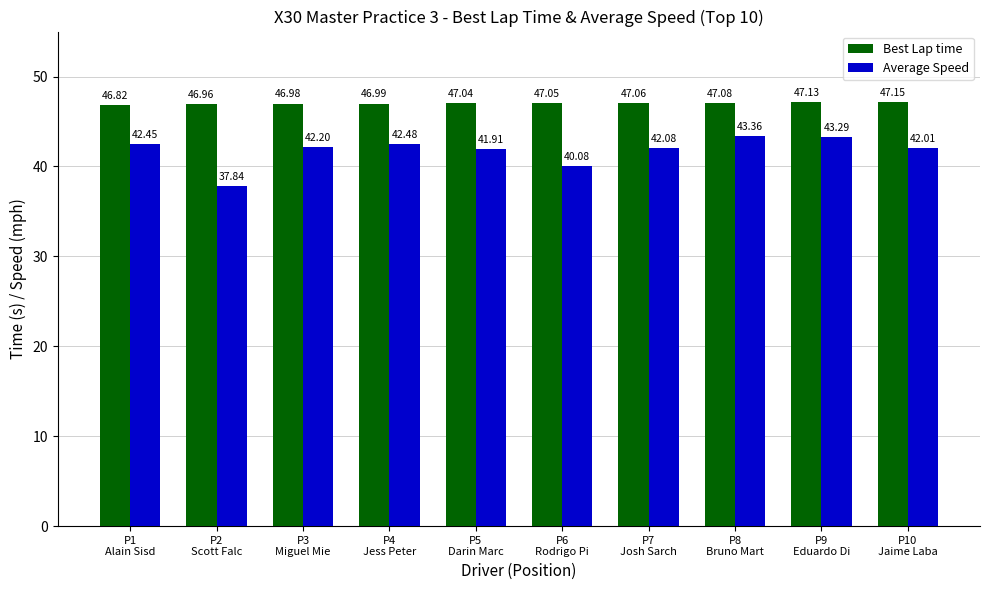

List the series in order of their overall mean, highest first.

Best Lap time, Average Speed